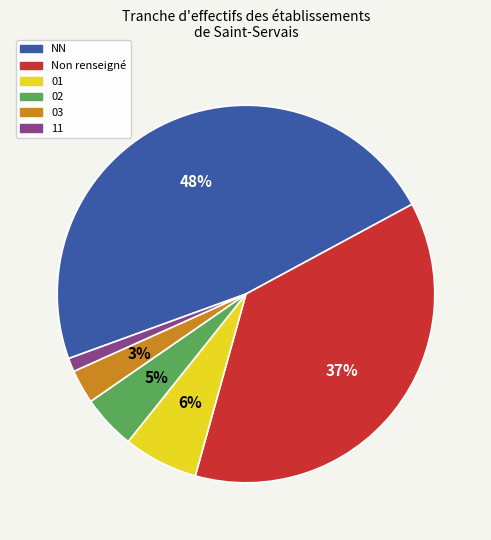

Between 11 and Non renseigné, which is larger?

Non renseigné